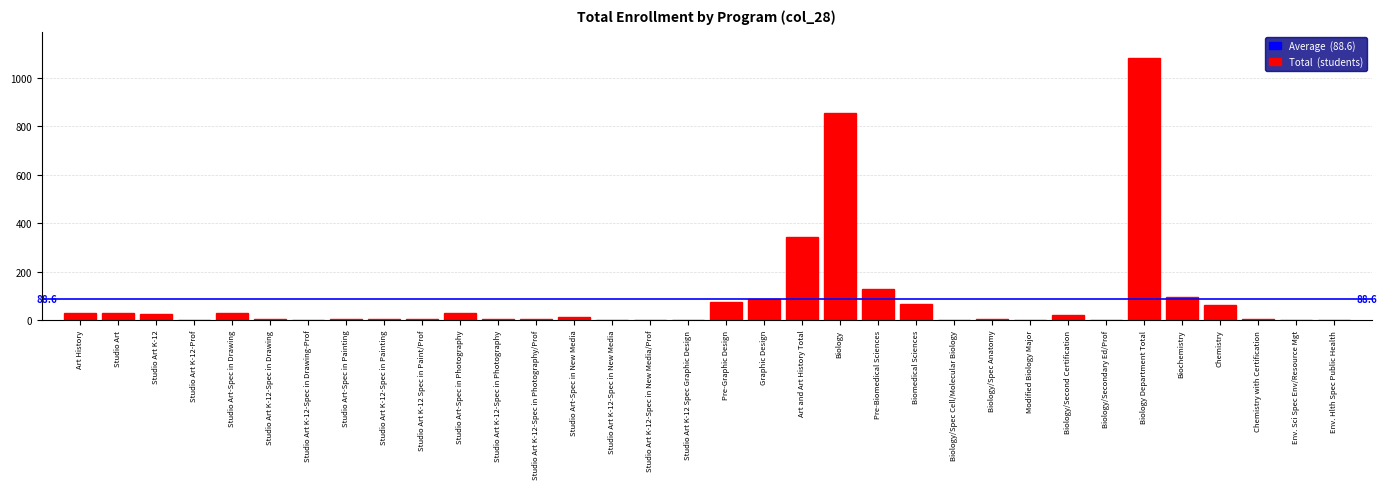

Is it true that the value at Art History is 29?

True